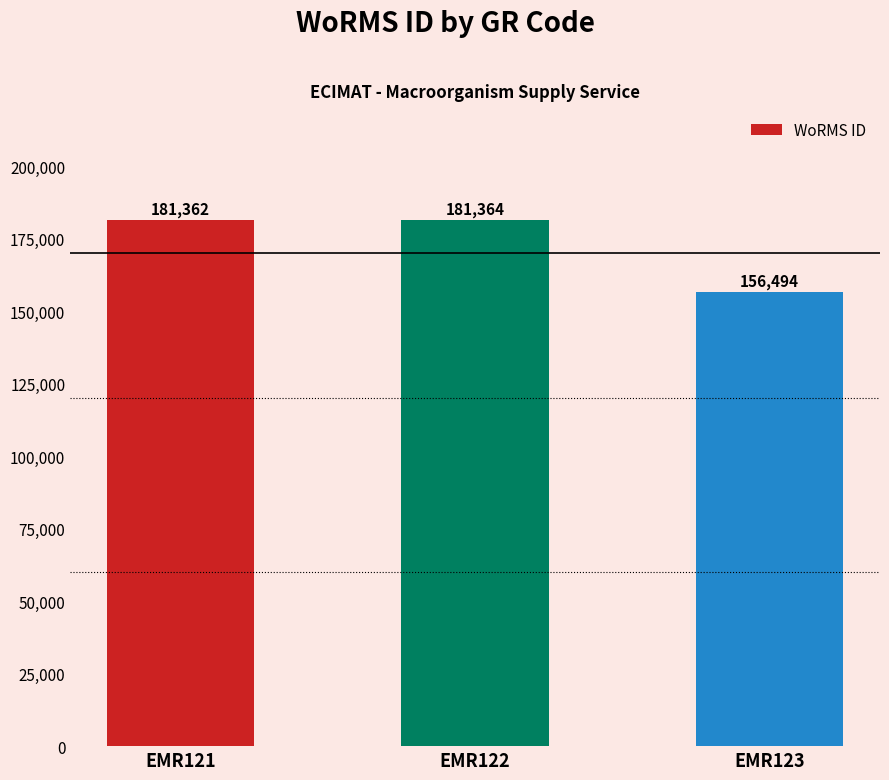

What is the value of the 1st bar from the left?

181362